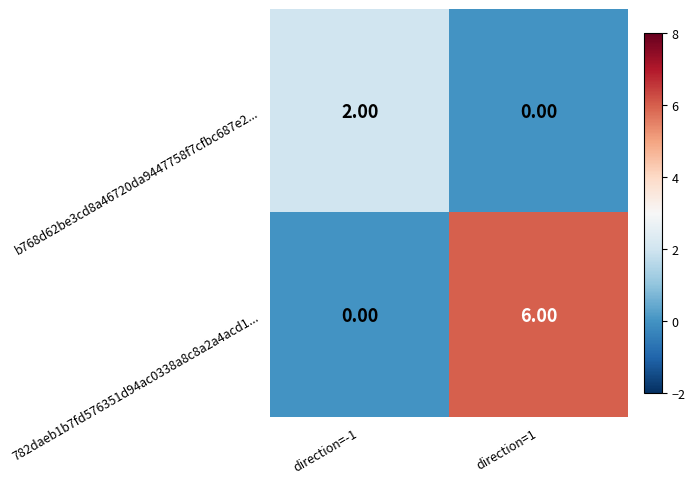

What is the difference between the maximum and minimum values in the 782daeb1b7fd576351d94ac0338a8c8a2a4acd1... series?

6